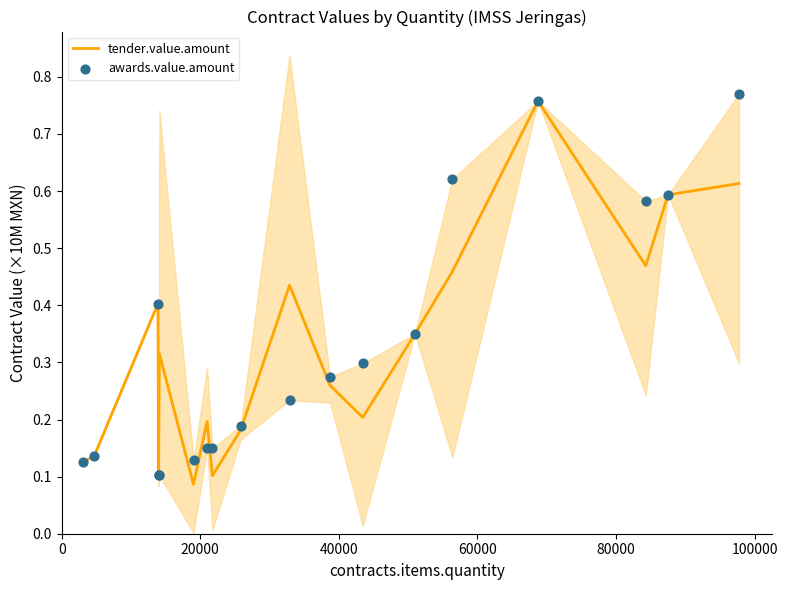

Is the value of tender.value.amount at 13 greater than the value of awards.value.amount at 60000?

Yes